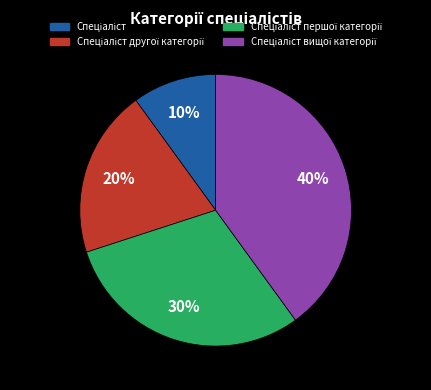

To the nearest percent, what is the average slice percentage?

25%